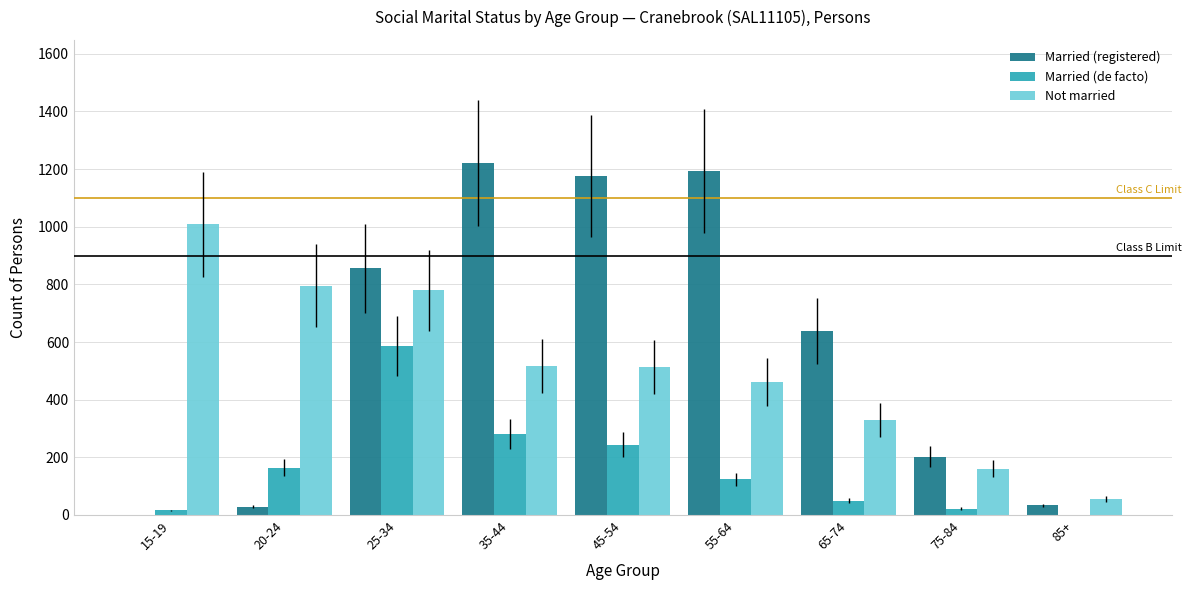

At which label is Married (de facto) closest to 293?

35-44